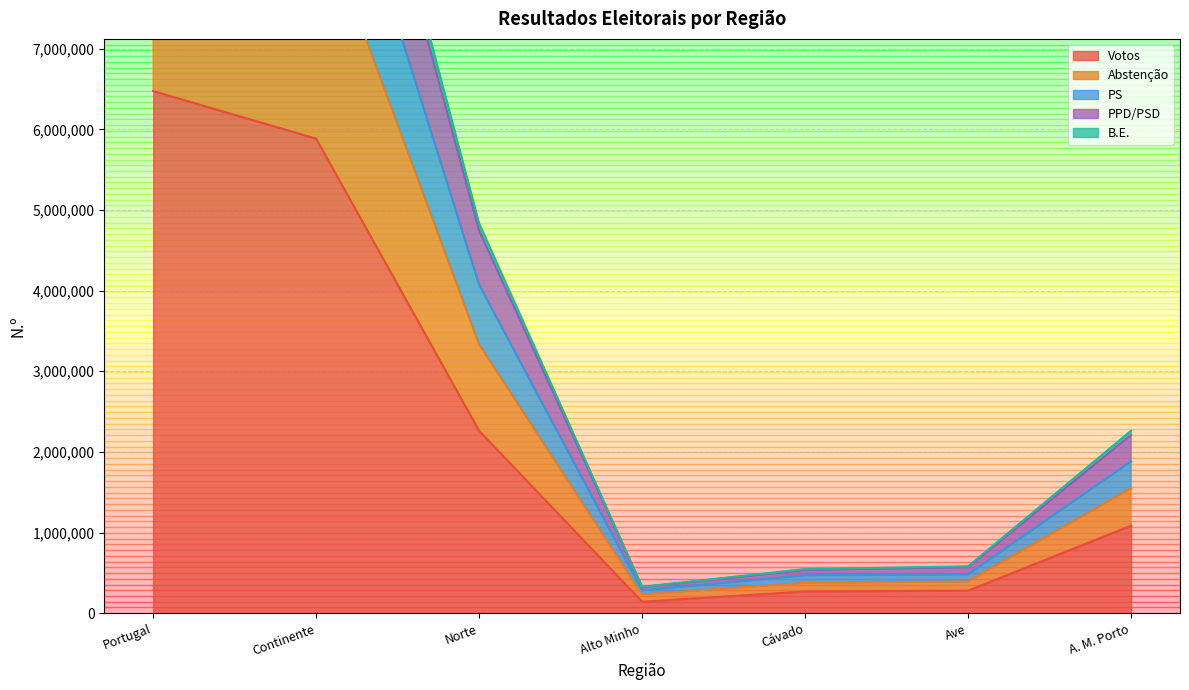

What is the minimum value shown in the chart?

142913